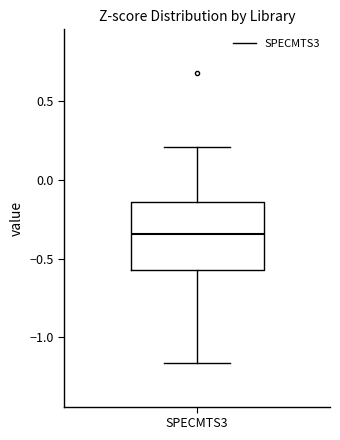

Transcribe this box plot: give where the median line is, the range the box spans, and where the two whiskers end, as read against the y-axis. The values are not printed on the chart, so give them approximately, as read against the axis.

median -0.35, box -0.55 to -0.15, whiskers -1.15 to 0.20